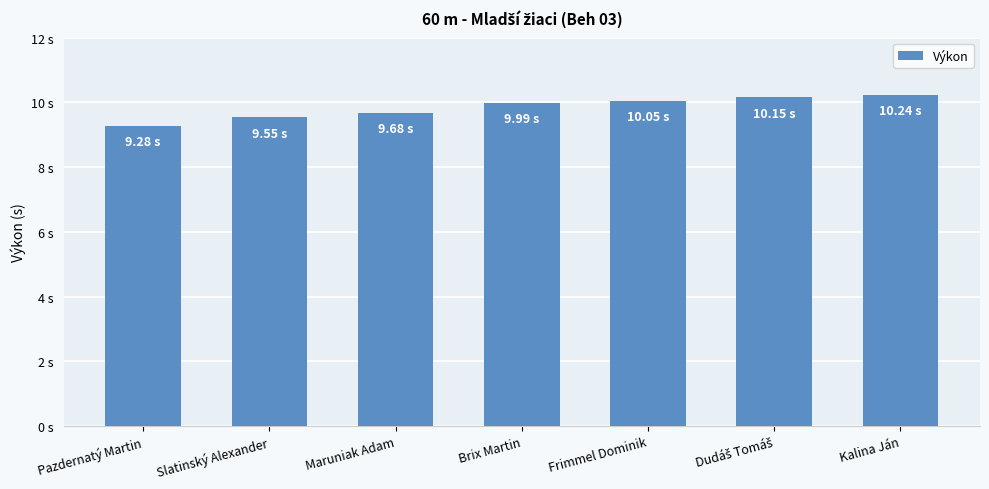

What is the change in value from Brix Martin to Kalina Ján?

+0.2